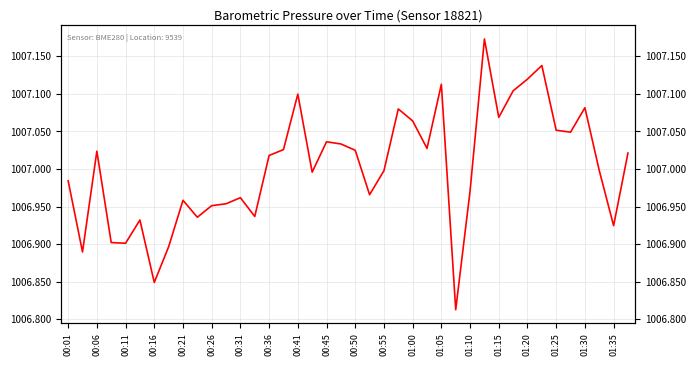

What is the change in value from 01:35 to 31?

+0.1